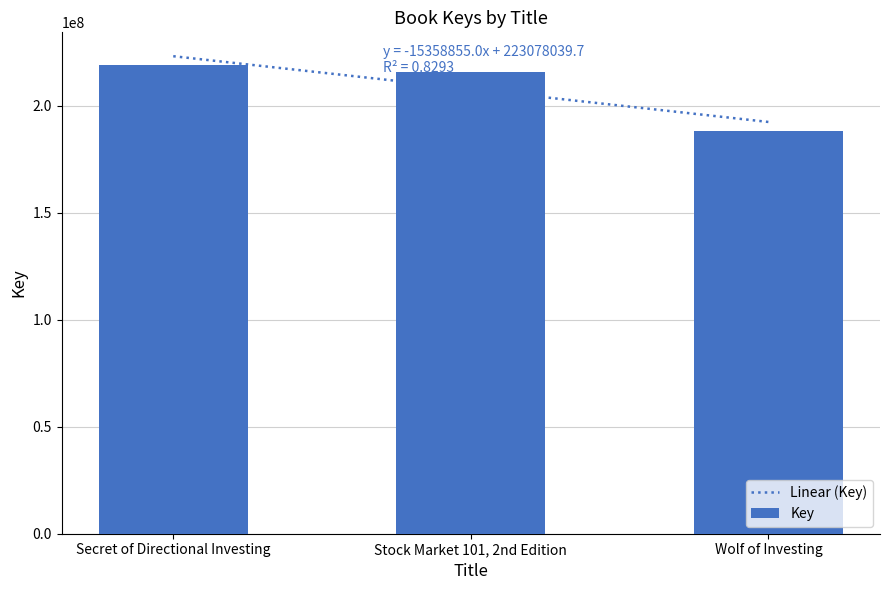

What is the label of the 3rd bar from the right?

Secret of Directional Investing